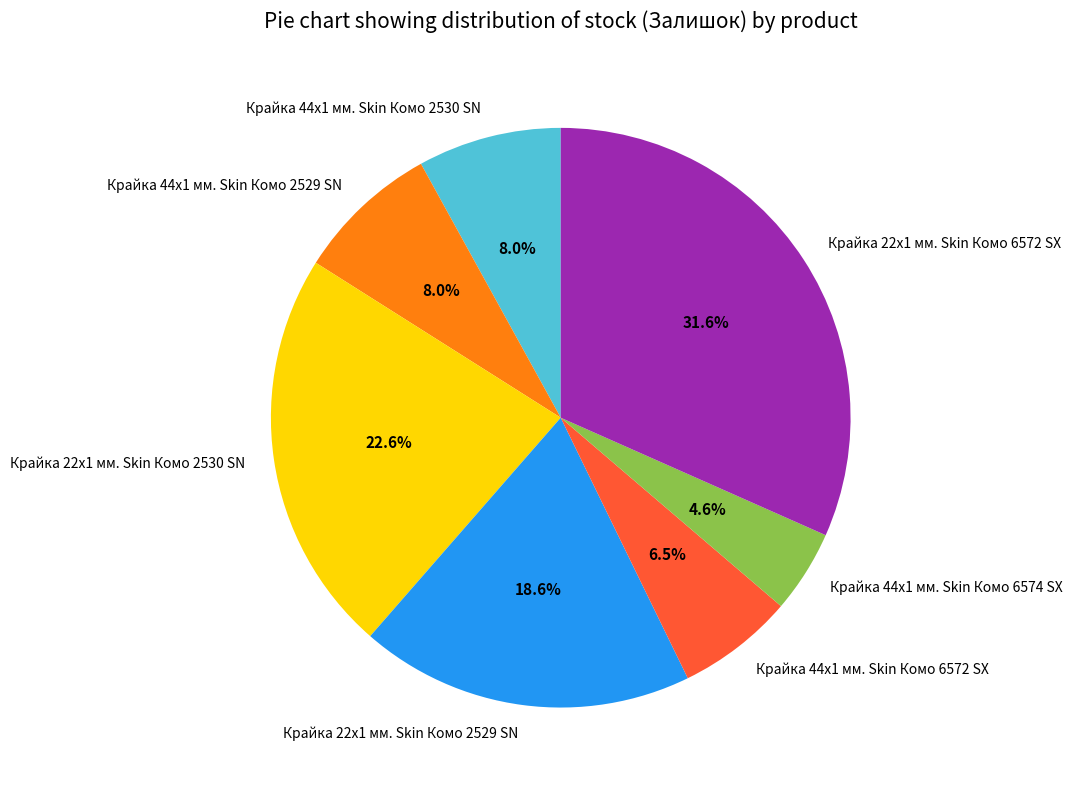

Combined, do Крайка 22x1 мм. Skin Комо 2529 SN and Крайка 44x1 мм. Skin Комо 6574 SX account for over 50%?

No